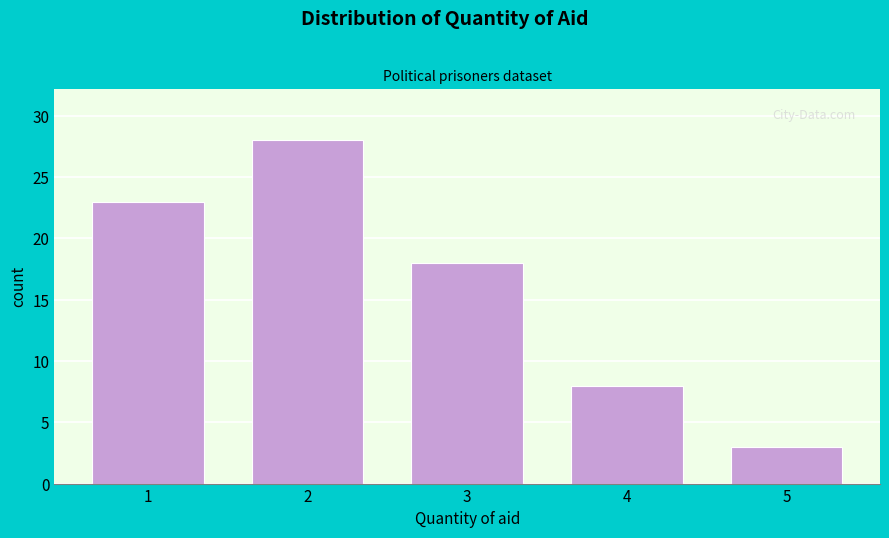

Reading left to right, transcribe all the data shown in this chart.

23	28	18	8	3